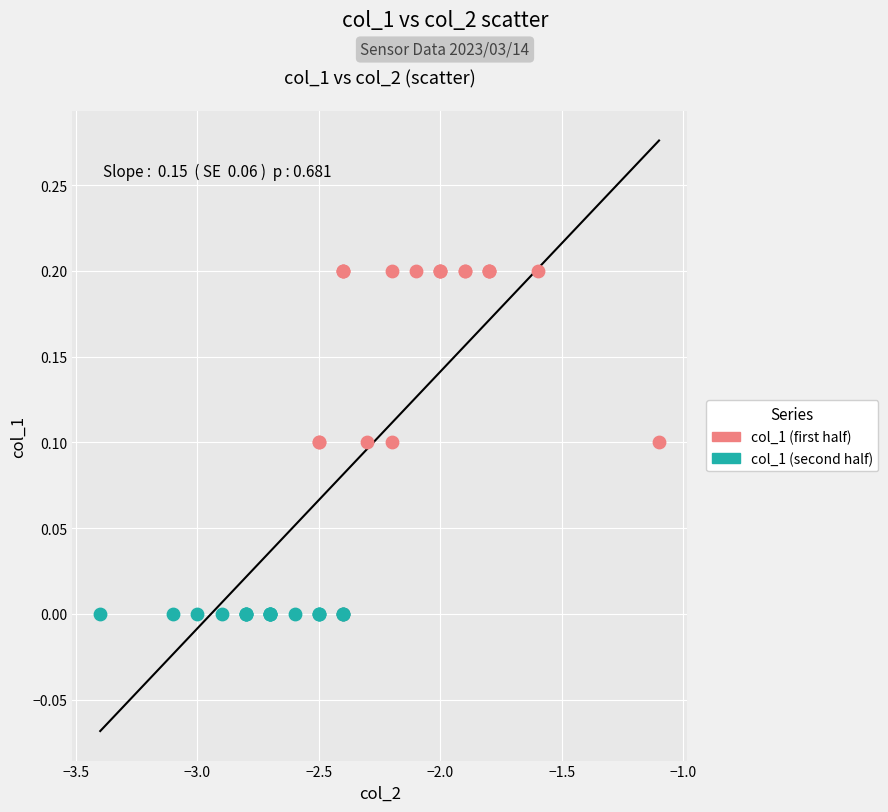

Which series contains the highest Y value?

col_1 (first half)